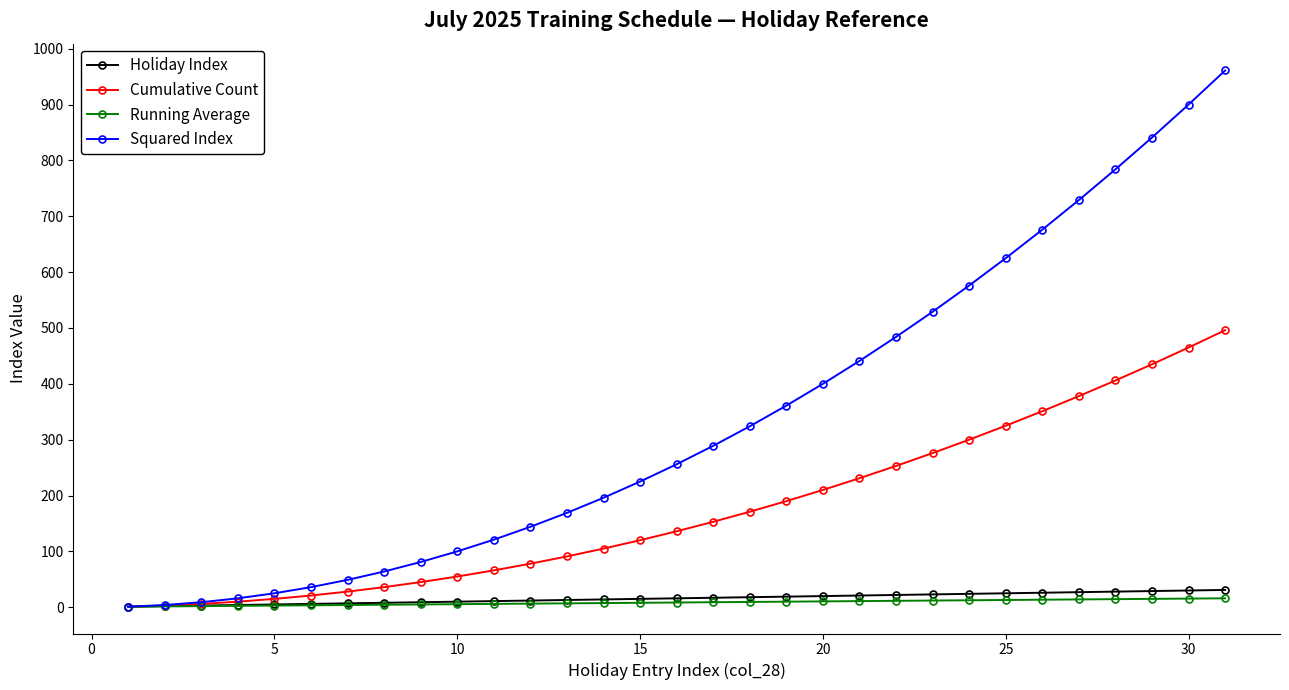

Which series has the largest range (max minus min)?

Squared Index